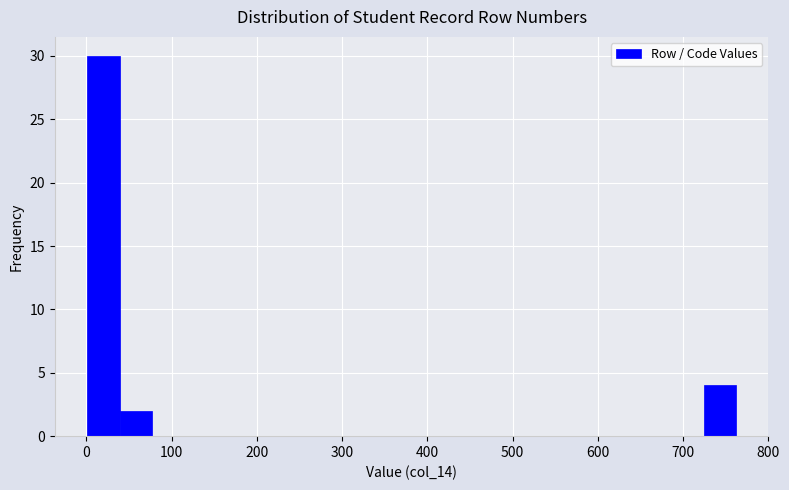

Read against the x-axis, roughly where is the centre of the tallest bar?

20